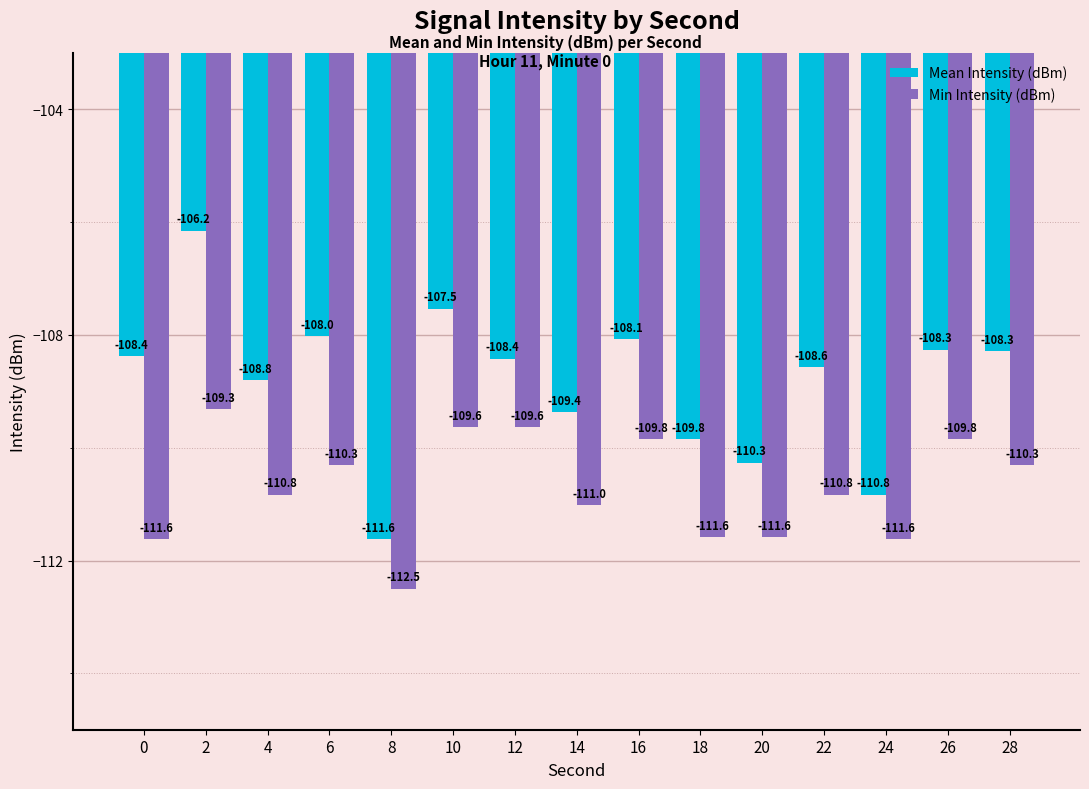

Rank the series by their maximum value, from lowest to highest.

Min Intensity (dBm), Mean Intensity (dBm)